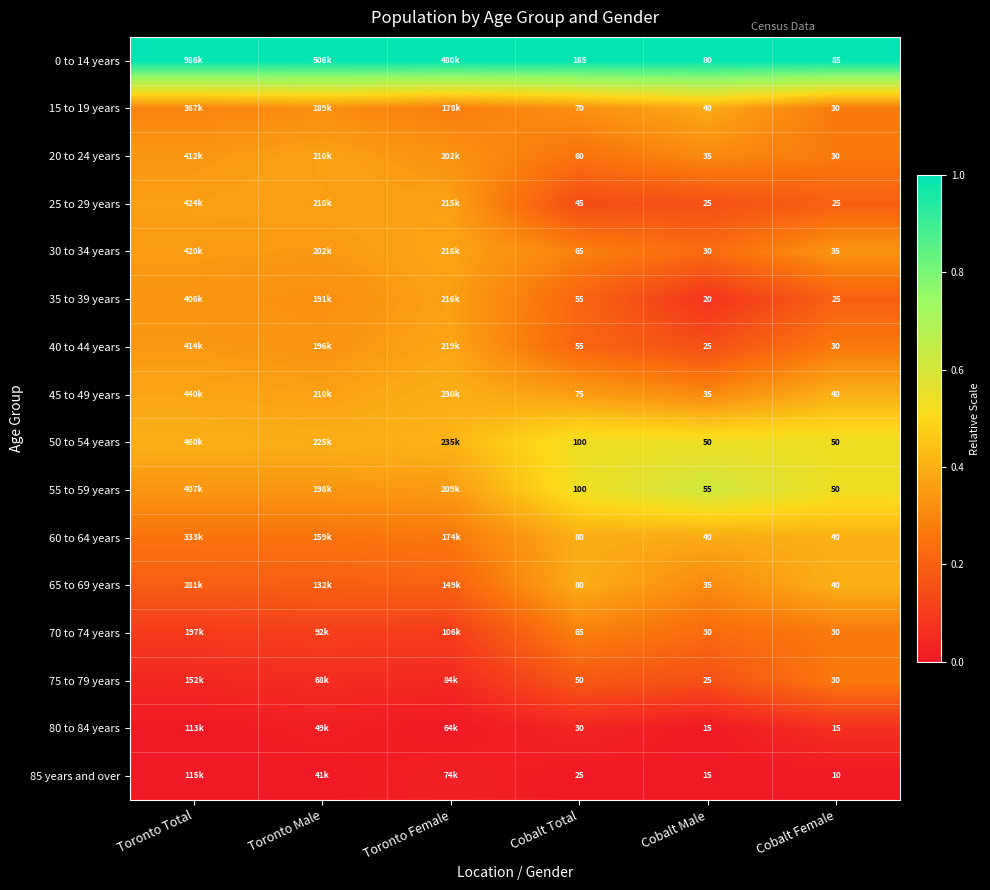

Is the value of 20 to 24 years at Cobalt Male greater than the value of 55 to 59 years at Cobalt Male?

No